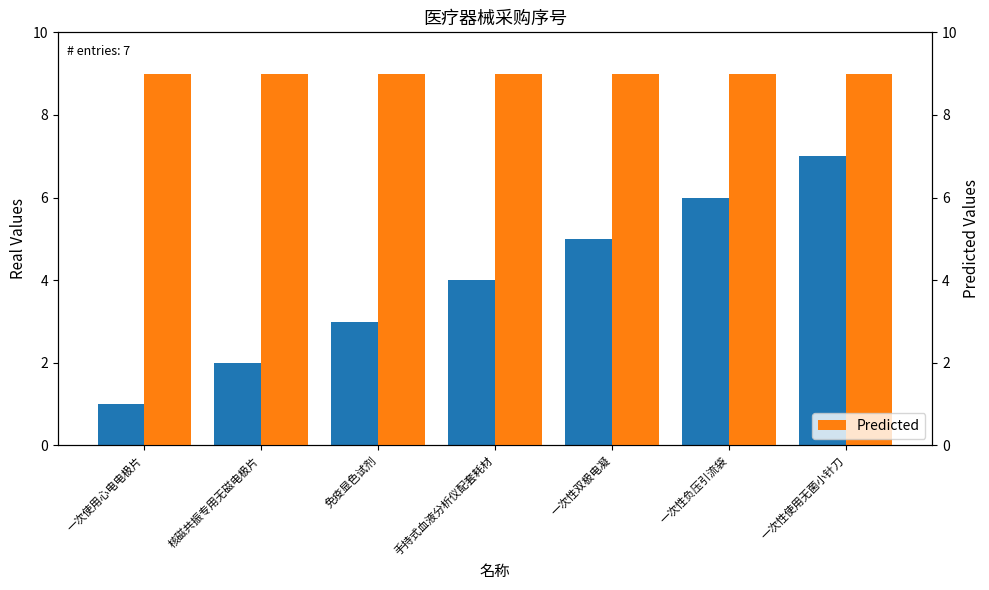

How many values in the 序号 (Real) series are below 4?

3